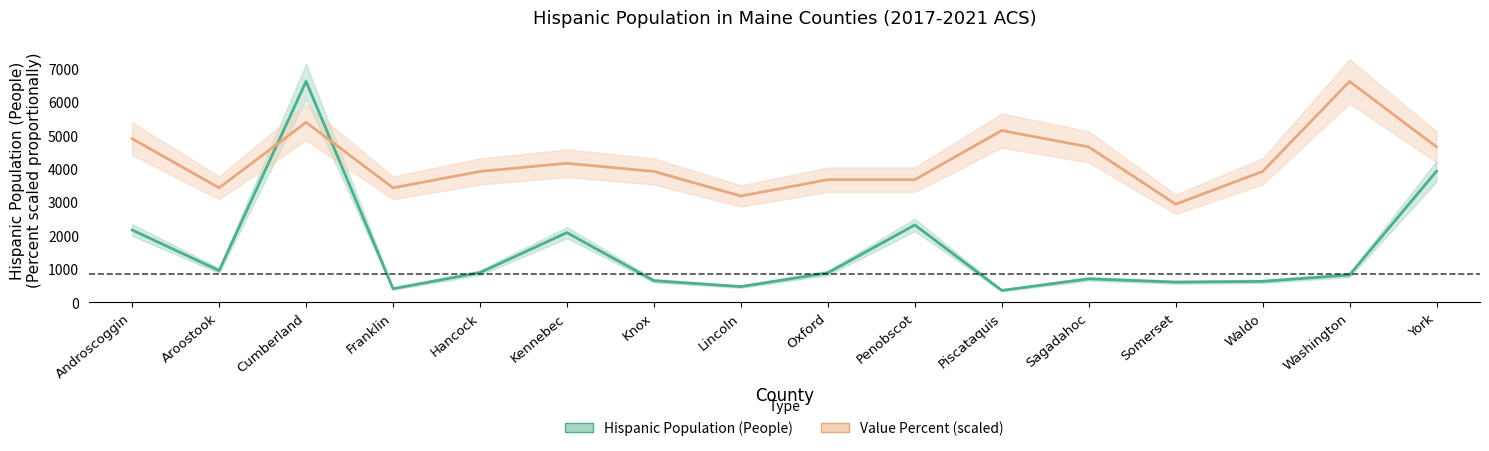

What value does the Hispanic Population (People) series have at Aroostook?

953.0